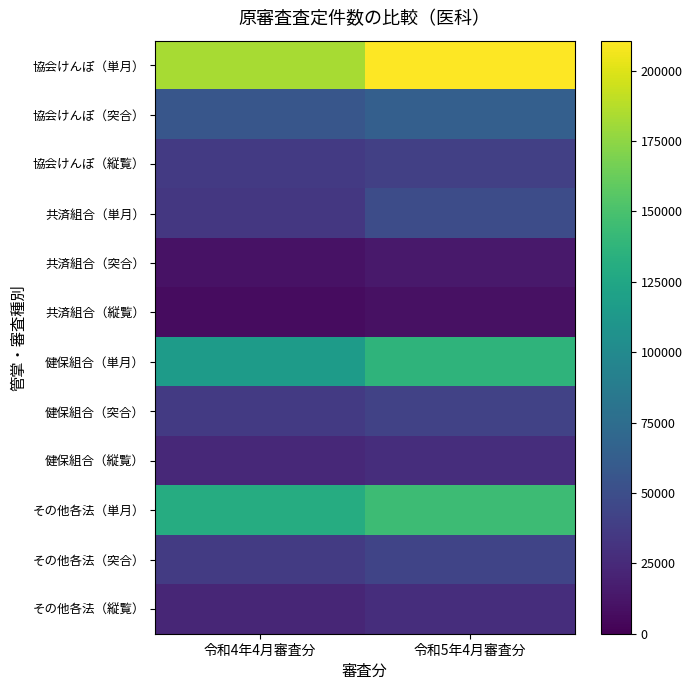

Which series has the largest total across all categories?

協会けんぽ（単月）